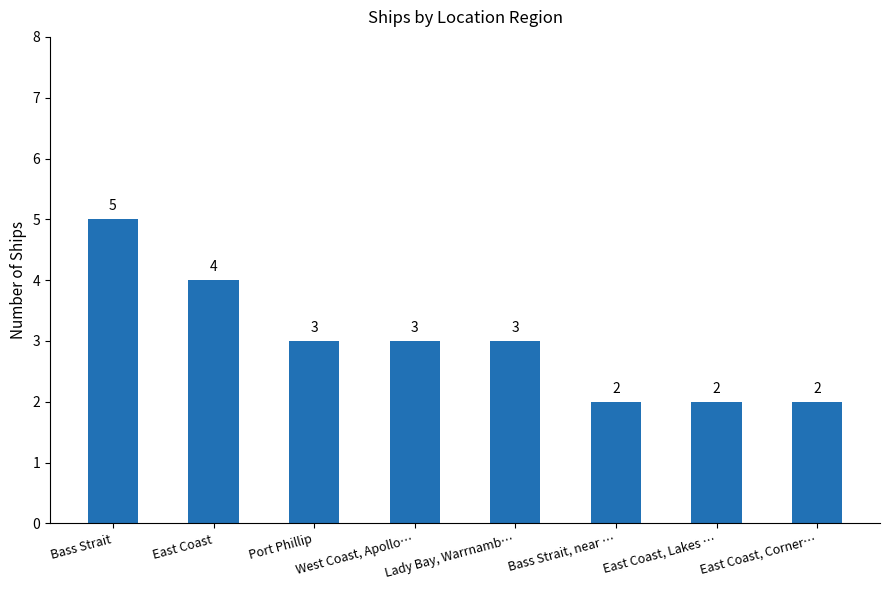

Approximately how many times larger is the value at East Coast, Corner… compared to Port Phillip?

0.7